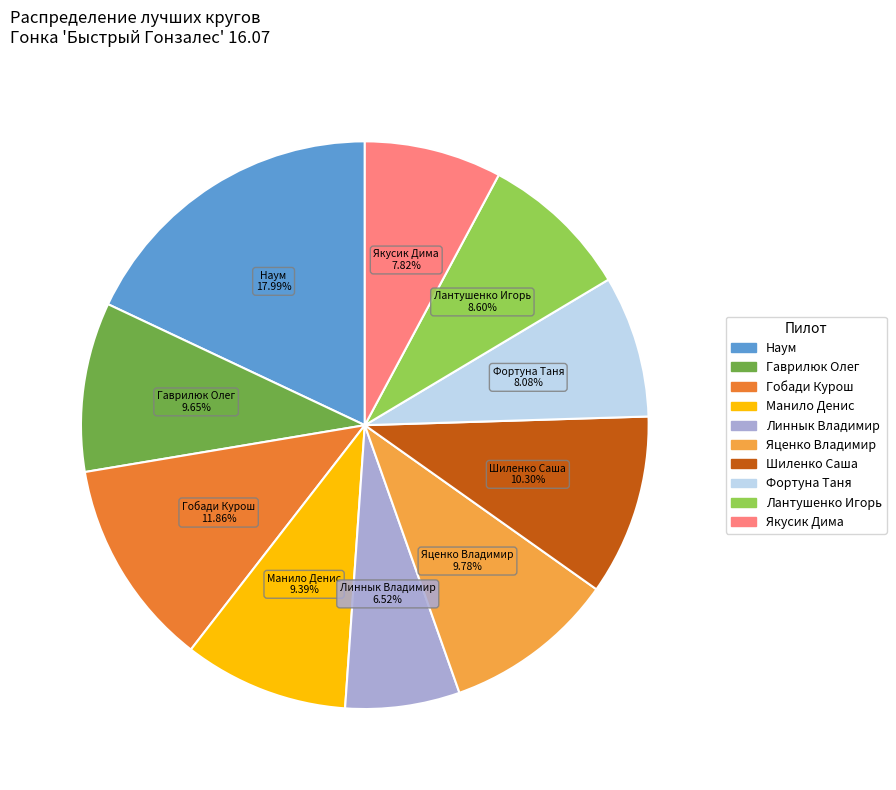

Does any single category account for the majority?

No